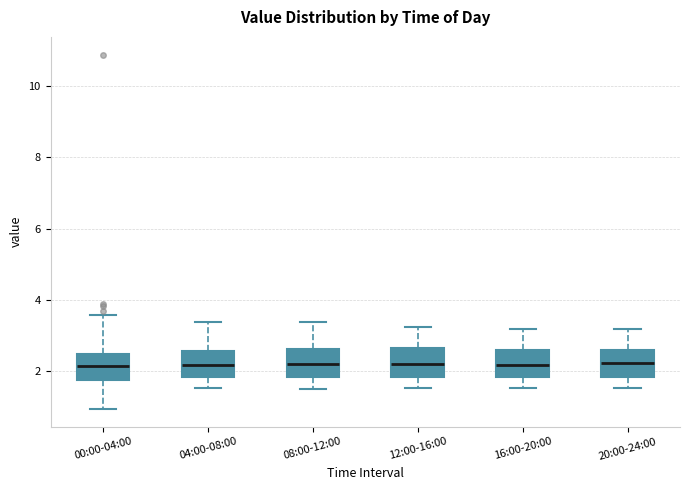

Reading left to right, transcribe this box plot: for each box, give where its median line is, the range the box spans, and where its two whiskers end, as read against the y-axis. The values are not printed on the chart, so give them approximately, as read against the axis.

00:00-04:00: median 2.2, box 1.8 to 2.6, whiskers 1.0 to 3.6
04:00-08:00: median 2.2, box 1.8 to 2.6, whiskers 1.6 to 3.4
08:00-12:00: median 2.2, box 1.8 to 2.6, whiskers 1.6 to 3.4
12:00-16:00: median 2.2, box 1.8 to 2.6, whiskers 1.6 to 3.2
16:00-20:00: median 2.2, box 1.8 to 2.6, whiskers 1.6 to 3.2
20:00-24:00: median 2.2, box 1.8 to 2.6, whiskers 1.6 to 3.2